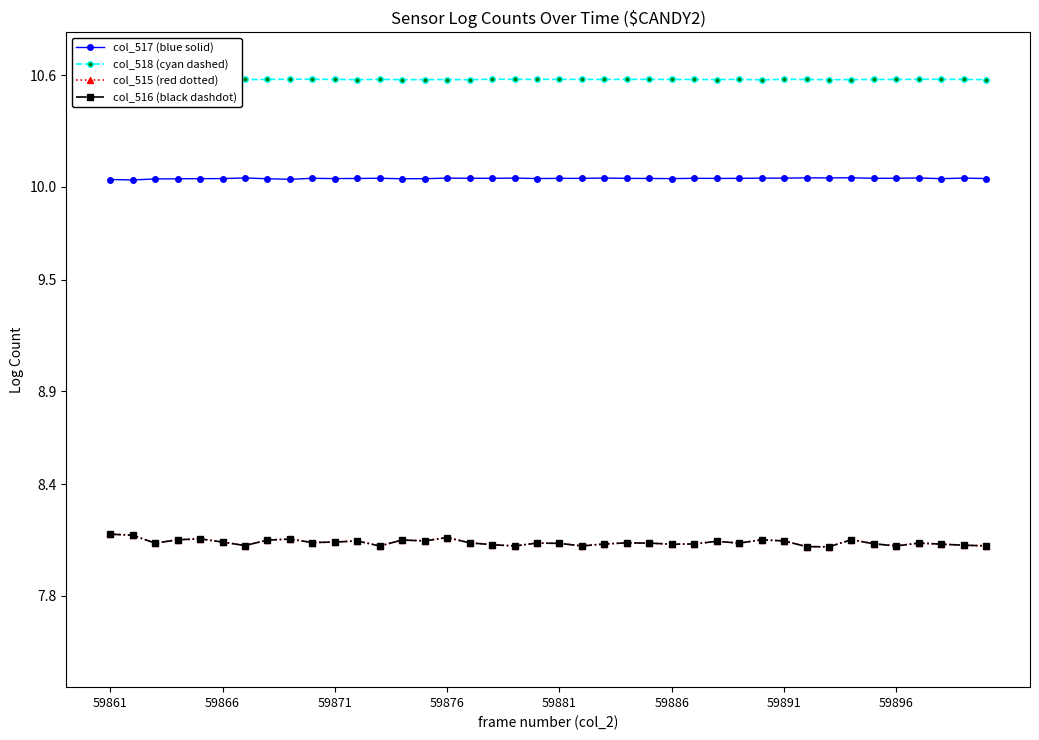

Count the col_515 (red dotted) values in the range 8 to 9.

40